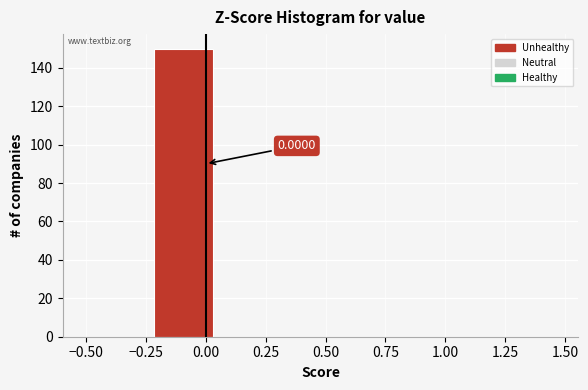

Over which range of the x-axis is the bar tallest?

-0.20 to 0.05